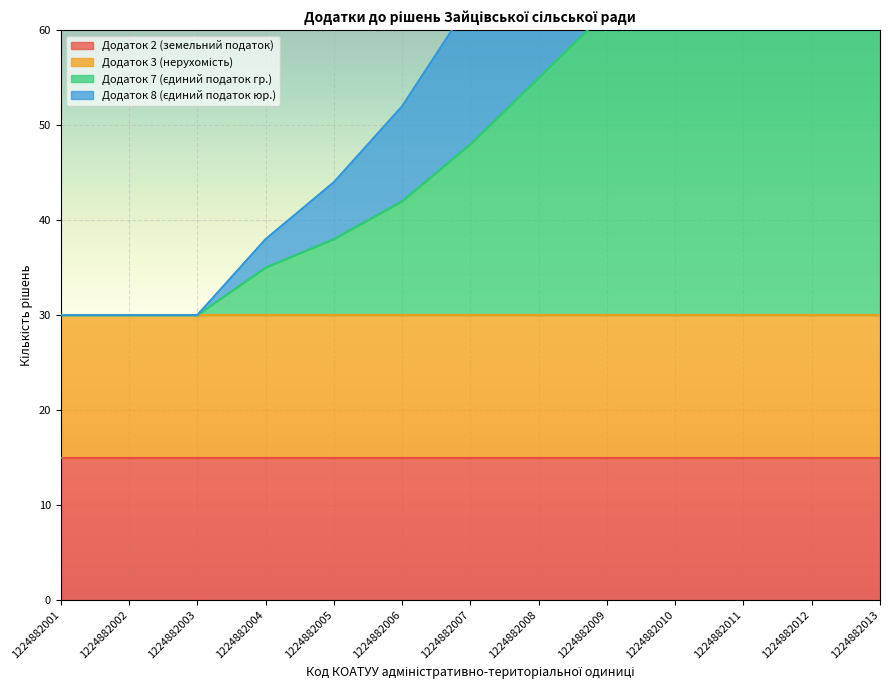

What is the highest value of the Додаток 8 (єдиний податок юр.) series?

119